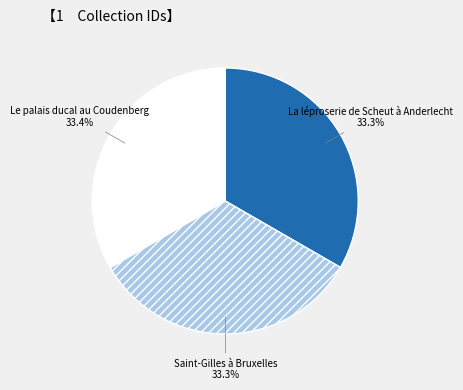

How many segments does this pie chart have?

3